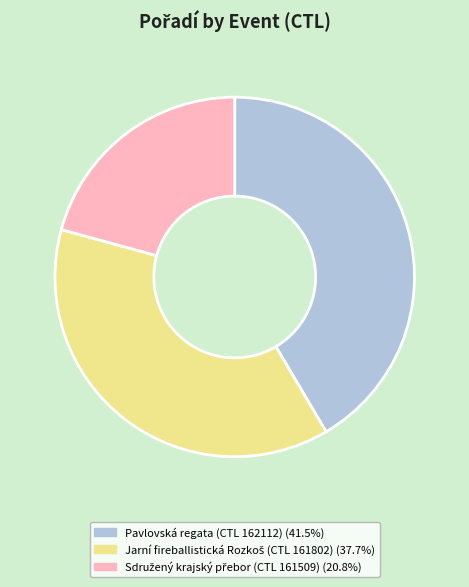

Is there any slice that represents more than half of the pie?

No